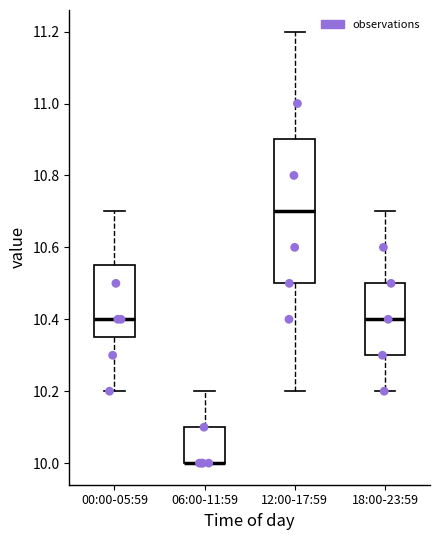

Reading left to right, transcribe this box plot: for each box, give where its median line is, the range the box spans, and where its two whiskers end, as read against the y-axis. The values are not printed on the chart, so give them approximately, as read against the axis.

00:00-05:59: median 10.40, box 10.36 to 10.56, whiskers 10.20 to 10.70
06:00-11:59: median 10.00 (drawn on the box's lower edge), box 10.00 to 10.10, whiskers 10.00 to 10.20
12:00-17:59: median 10.70, box 10.50 to 10.90, whiskers 10.20 to 11.20
18:00-23:59: median 10.40, box 10.30 to 10.50, whiskers 10.20 to 10.70